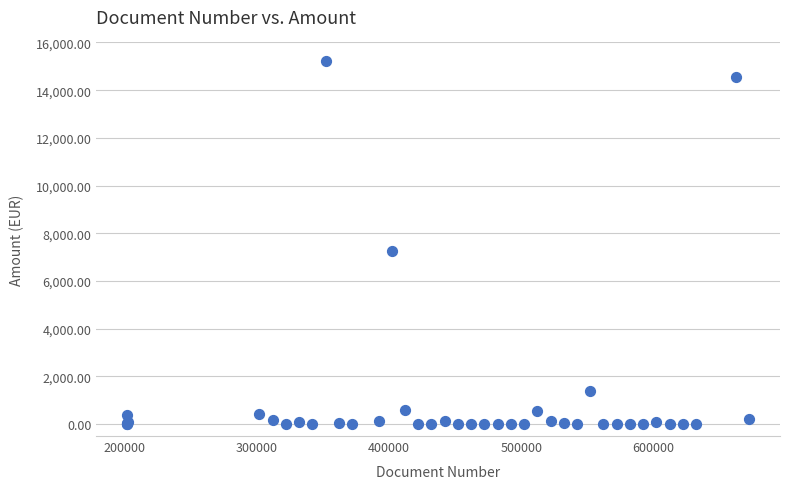

What Y value in the scatter plot is closest to 7620?

7266.6